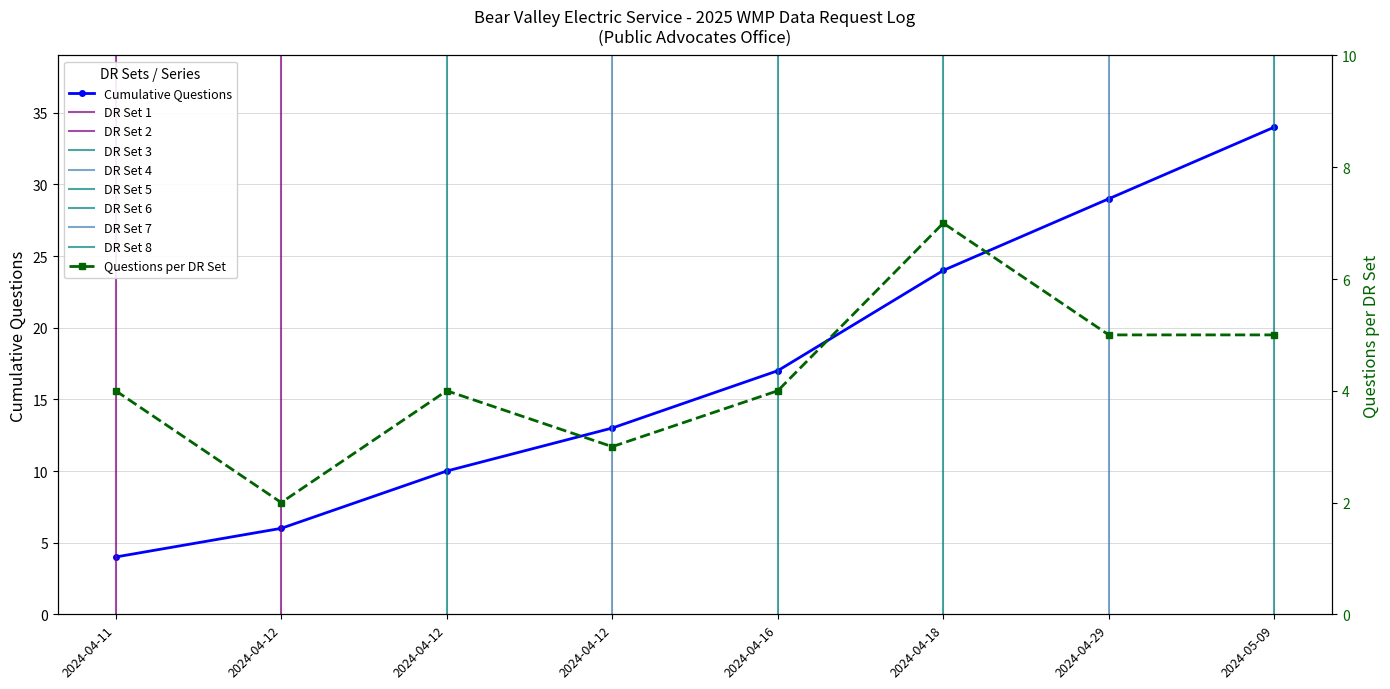

What is the difference between the maximum and minimum values in the Questions per DR Set series?

5